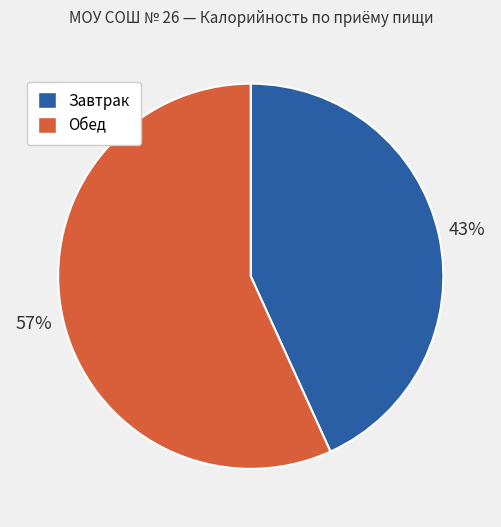

To the nearest percent, what is the average slice percentage?

50%